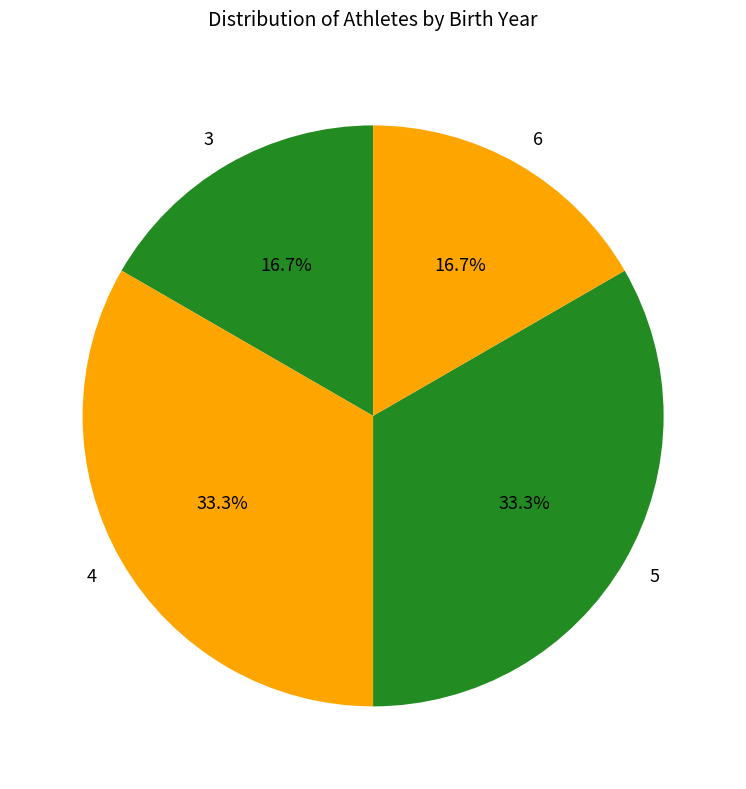

What is the ratio of the value at 6 to the value at 5?

0.5